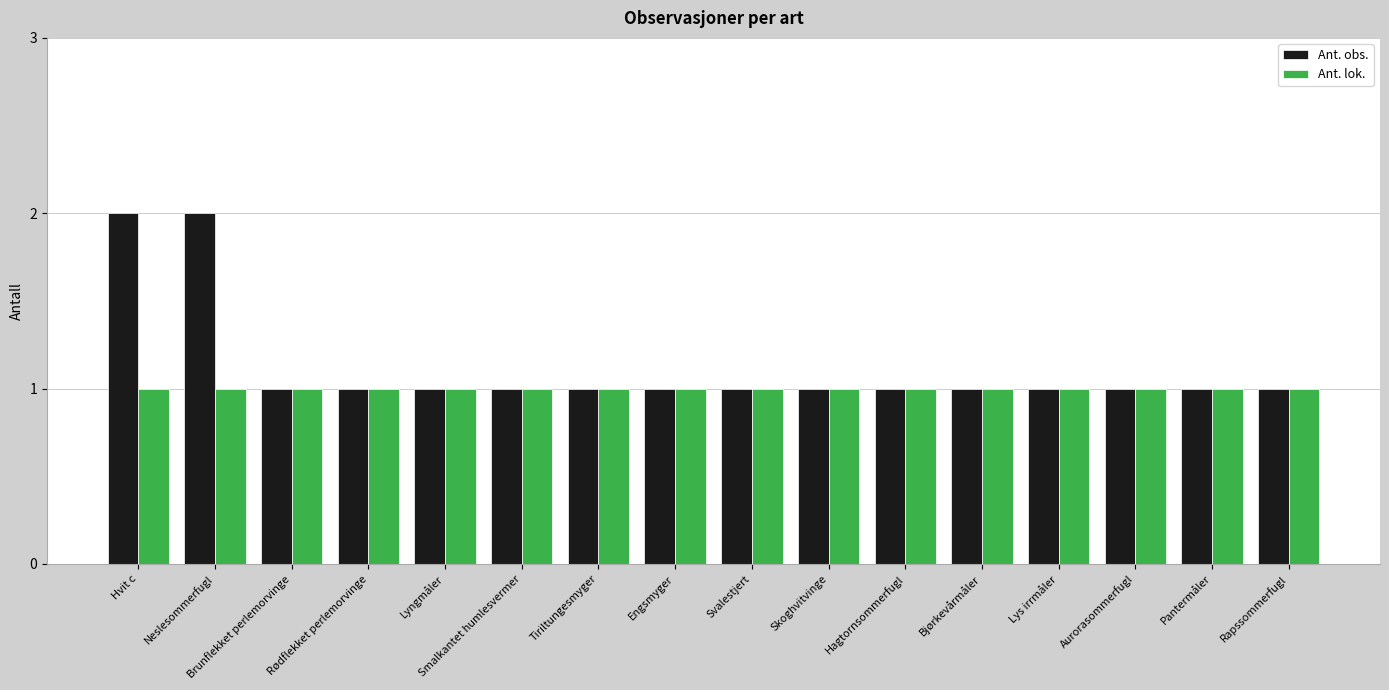

List the series in order of their peak value, highest first.

Ant. obs., Ant. lok.